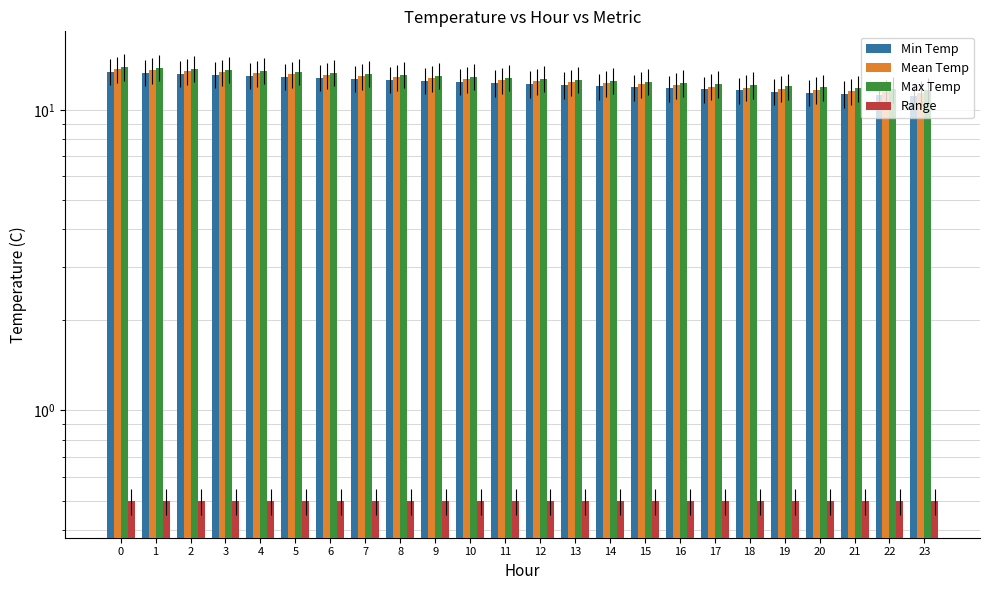

Are the bars horizontal?

No